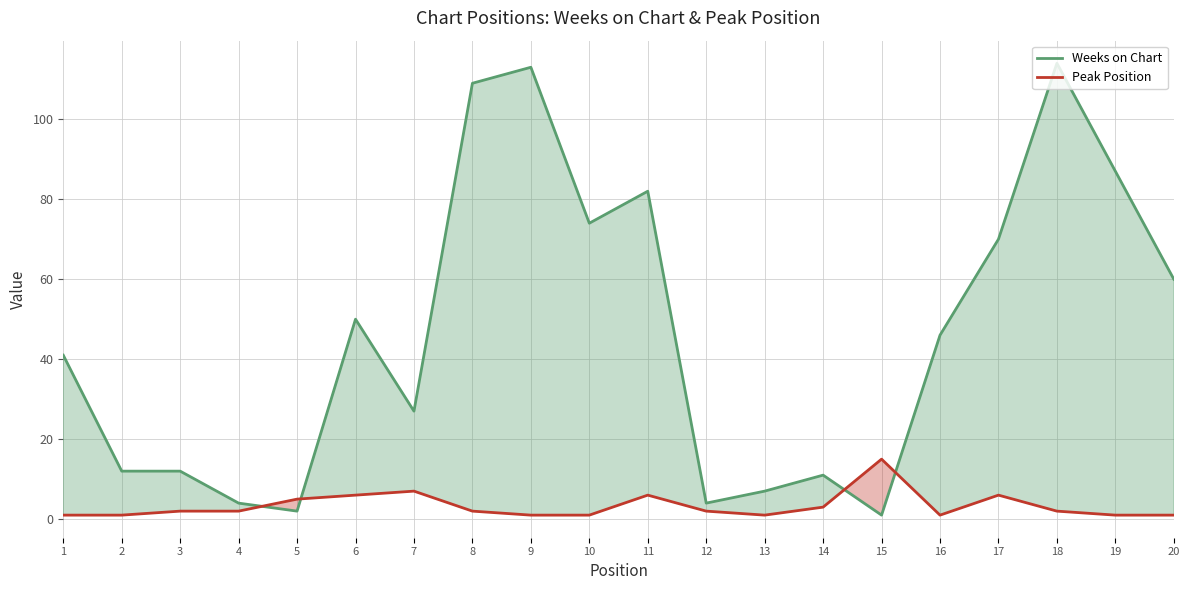

Rank the series by their maximum value, from highest to lowest.

Weeks on Chart, Peak Position